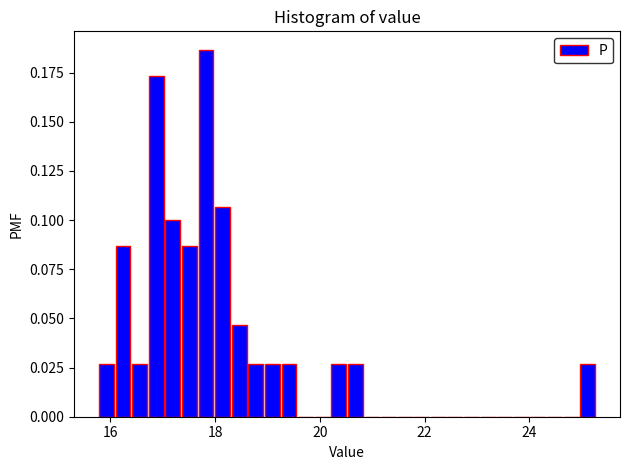

Read against the x-axis, roughly where is the centre of the tallest bar?

17.8